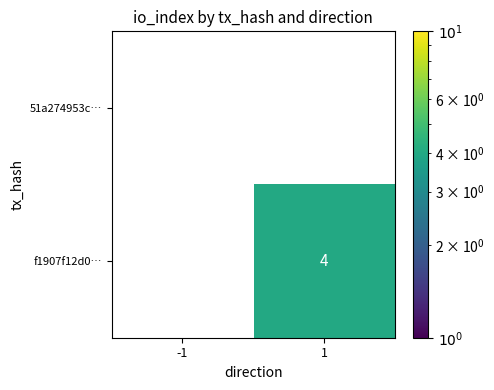

What is the sum of the f1907f12d0… values at -1 and 1?

4